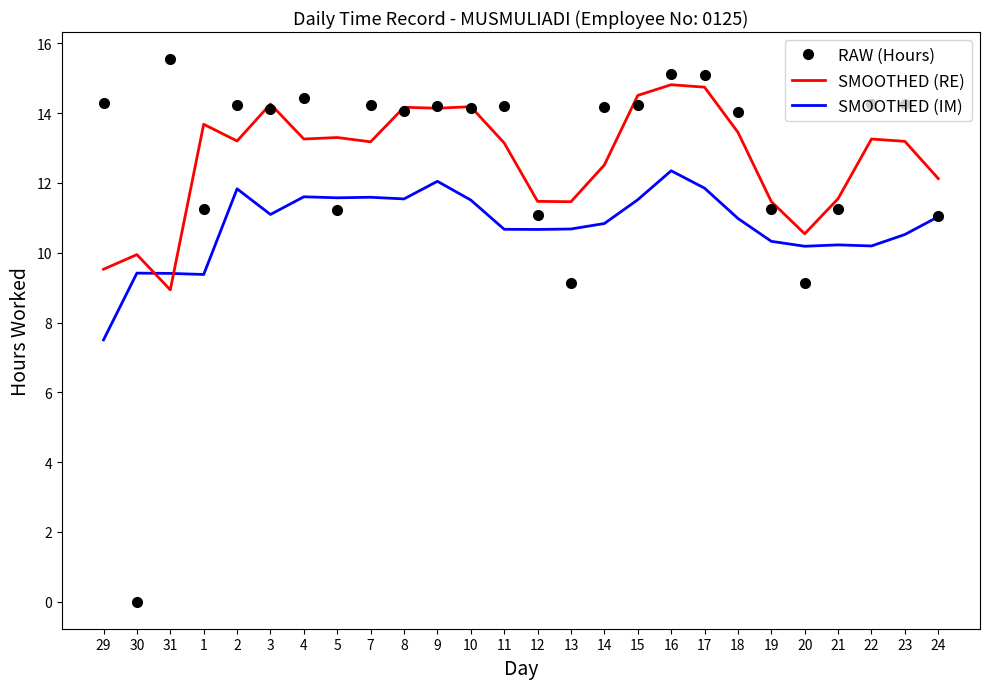

True or false: SMOOTHED (RE) and SMOOTHED (IM) cross at least once.

True